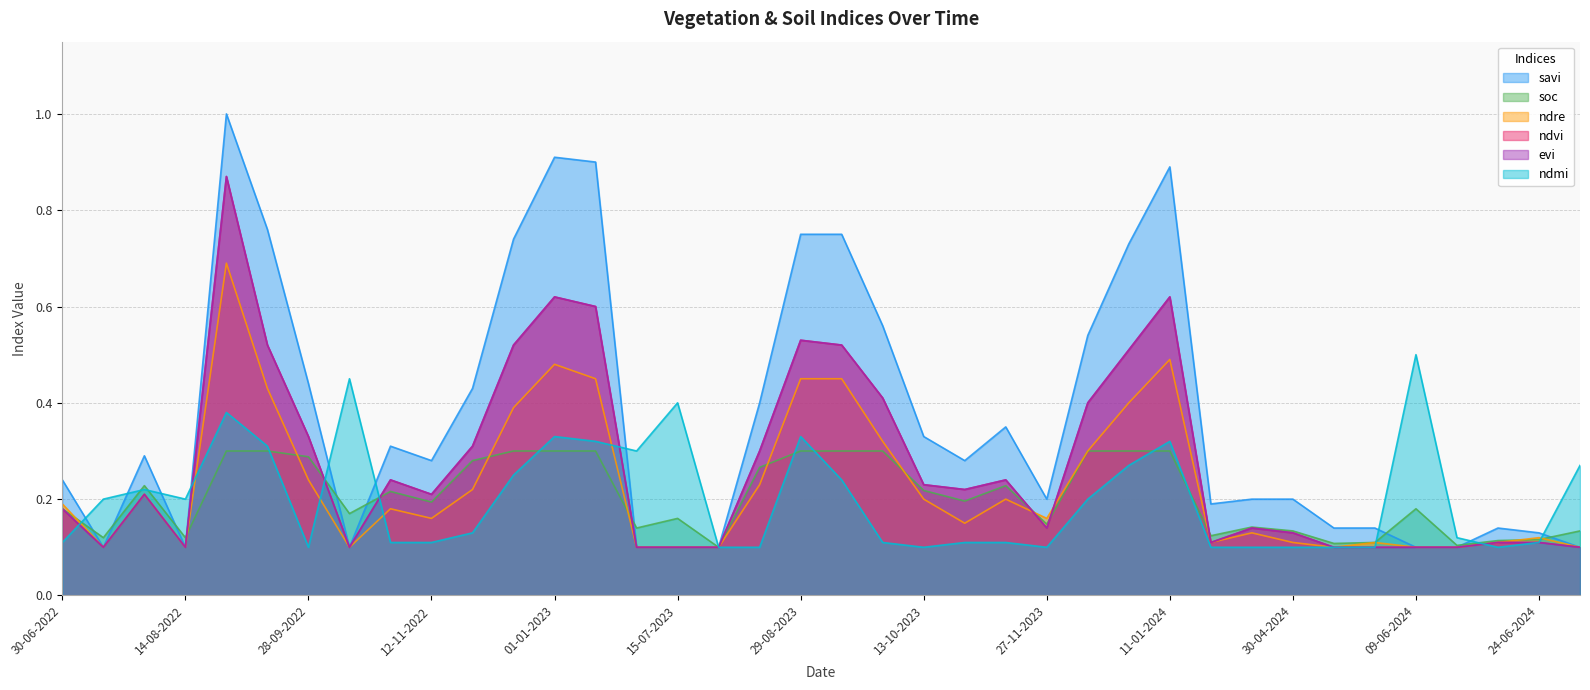

What are all the series names shown in the legend?

savi, soc, ndre, ndvi, evi, ndmi